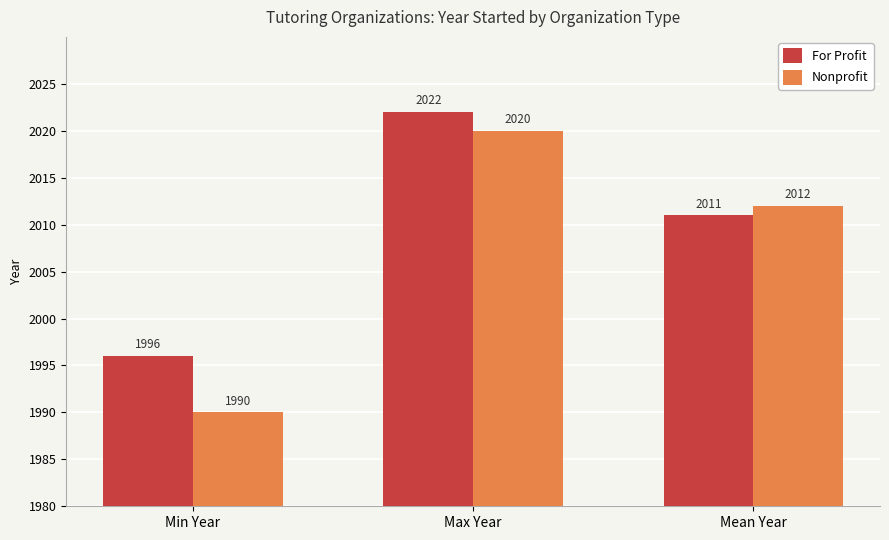

Count the Nonprofit values in the range 1990 to 2020.

3